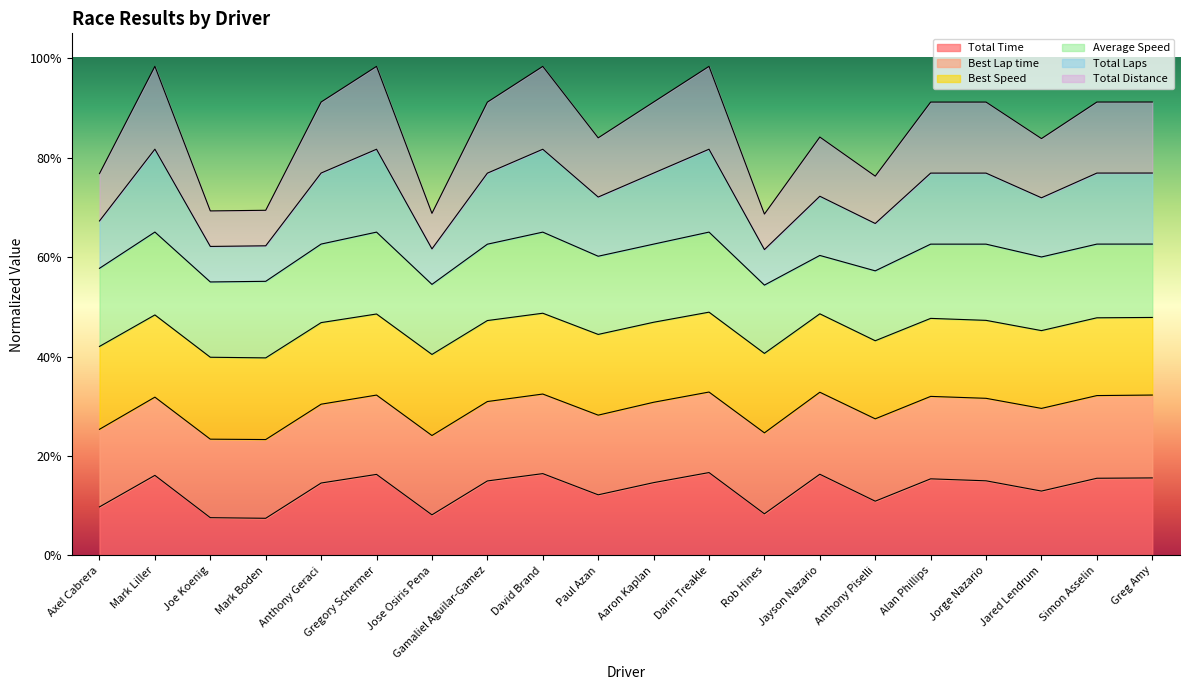

What is the average value of the Total Time series?

0.1